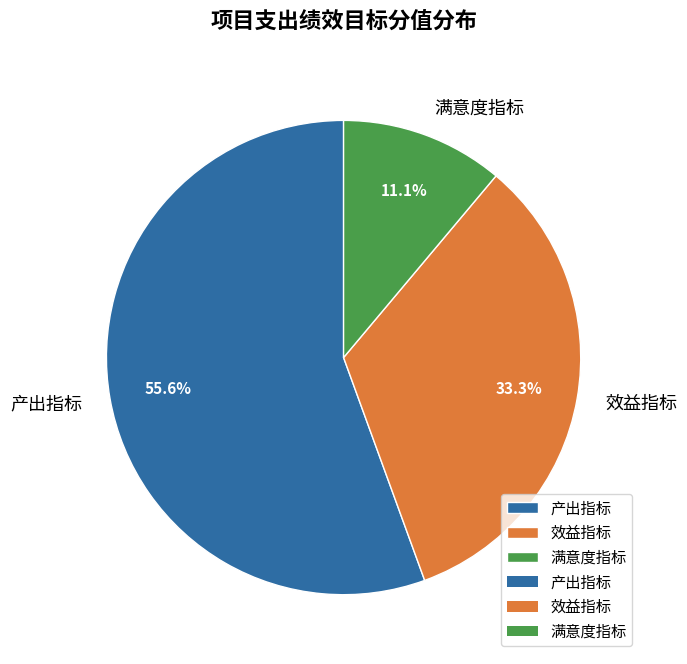

To the nearest percent, what percentage of the pie is 效益指标?

33%